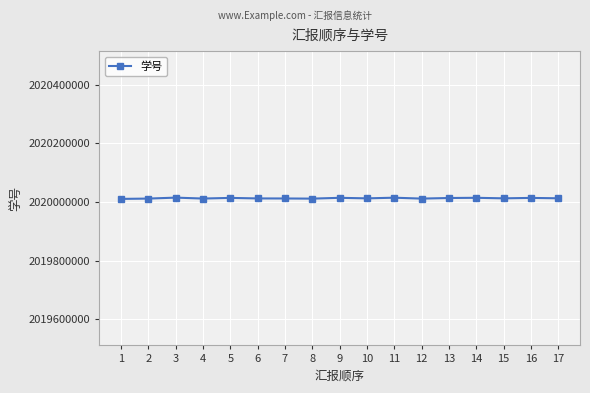

What is the maximum value shown in the chart?

2020014593